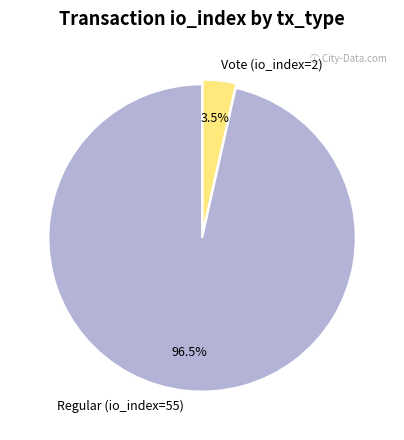

Do Regular (io_index=55) and Vote (io_index=2) together represent more than half of the pie?

Yes